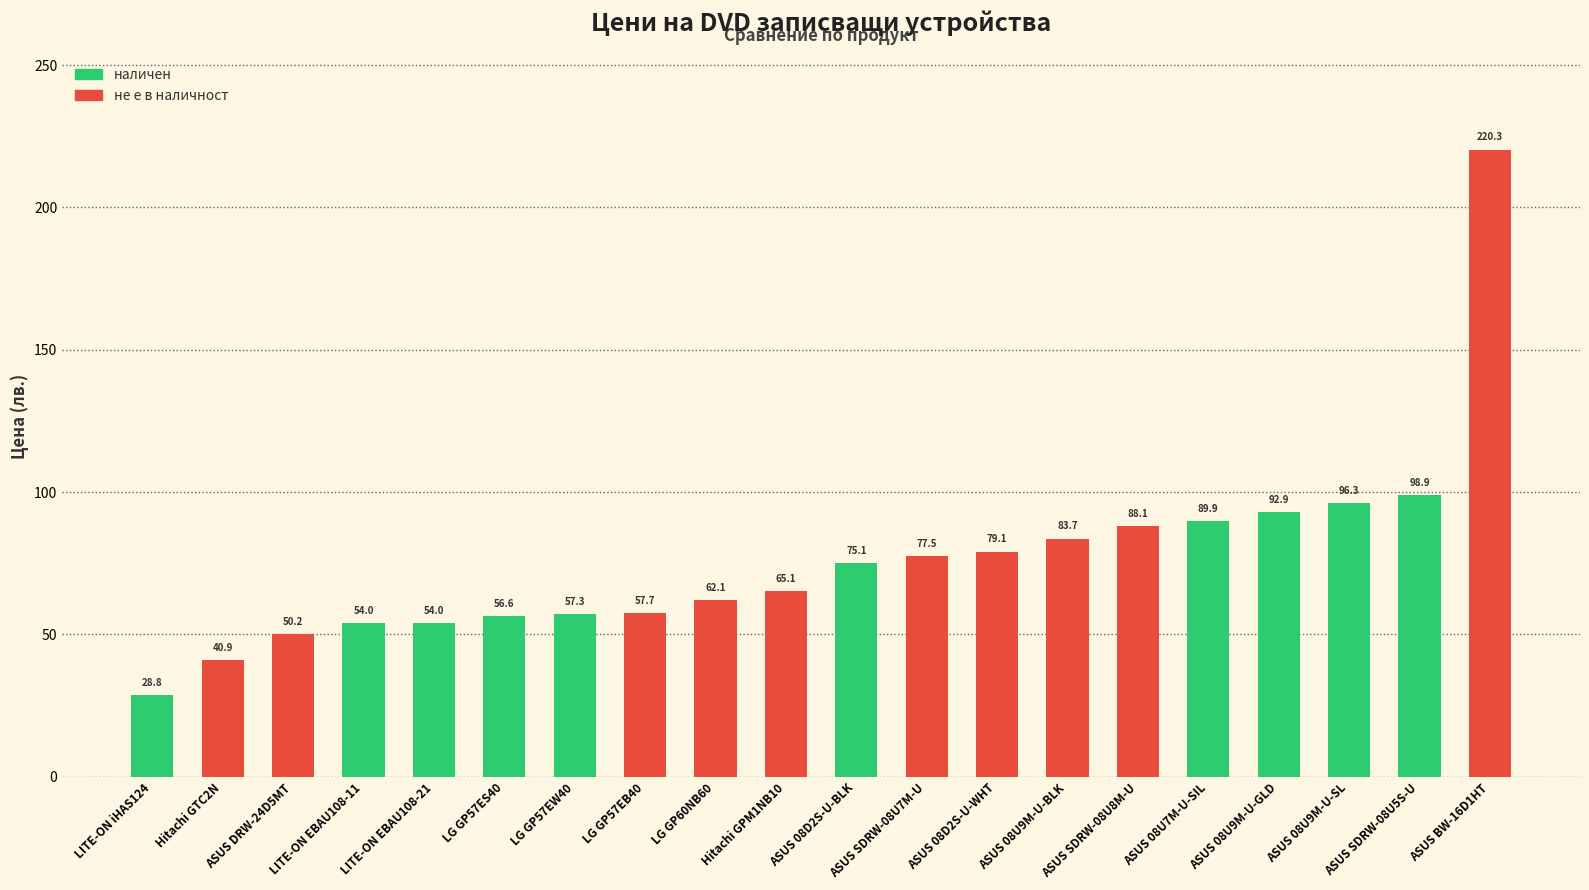

True or false: не е в наличност has a value of 54.6 at ASUS BW-16D1HT.

False